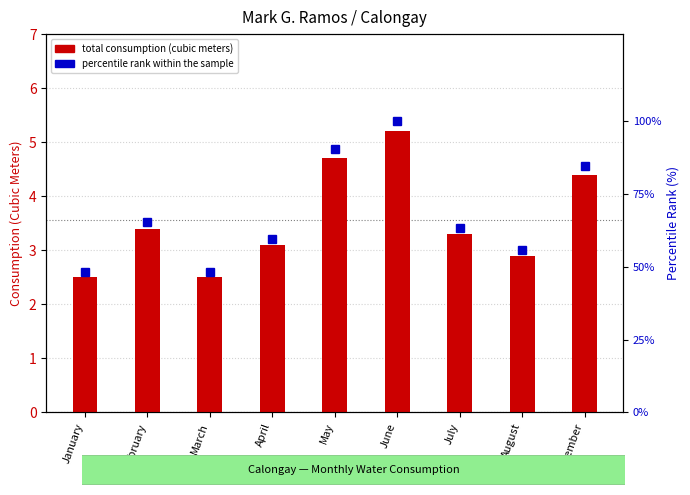

What is the difference between the highest and lowest values at January?

45.6